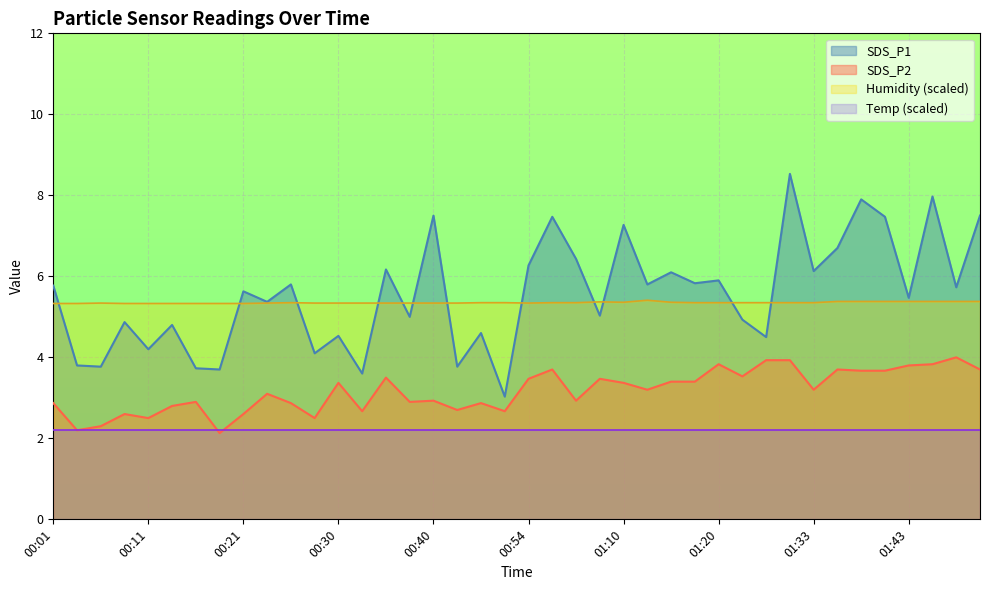

How many interior local peaks does the SDS_P1 series have?

15